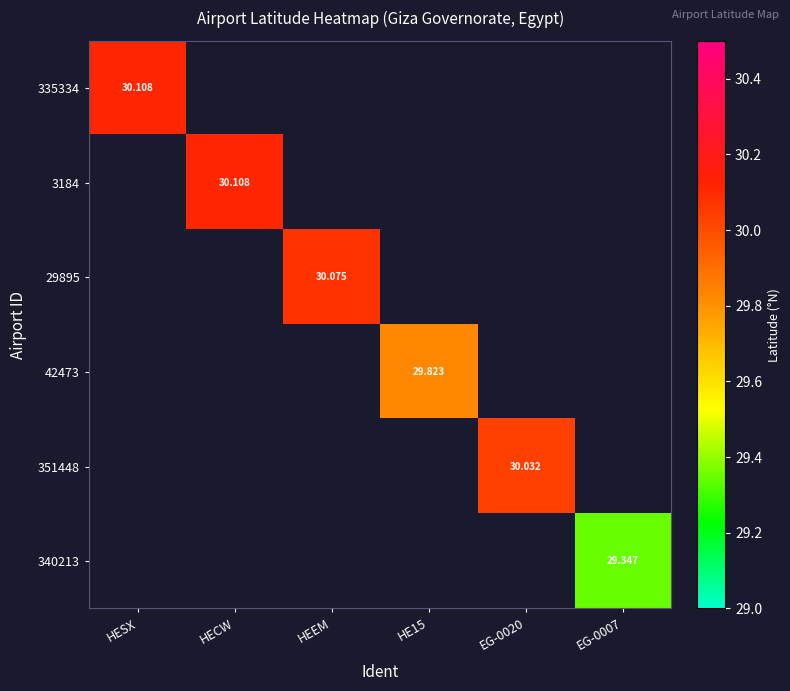

What value does the 335334 series have at HESX?

30.1